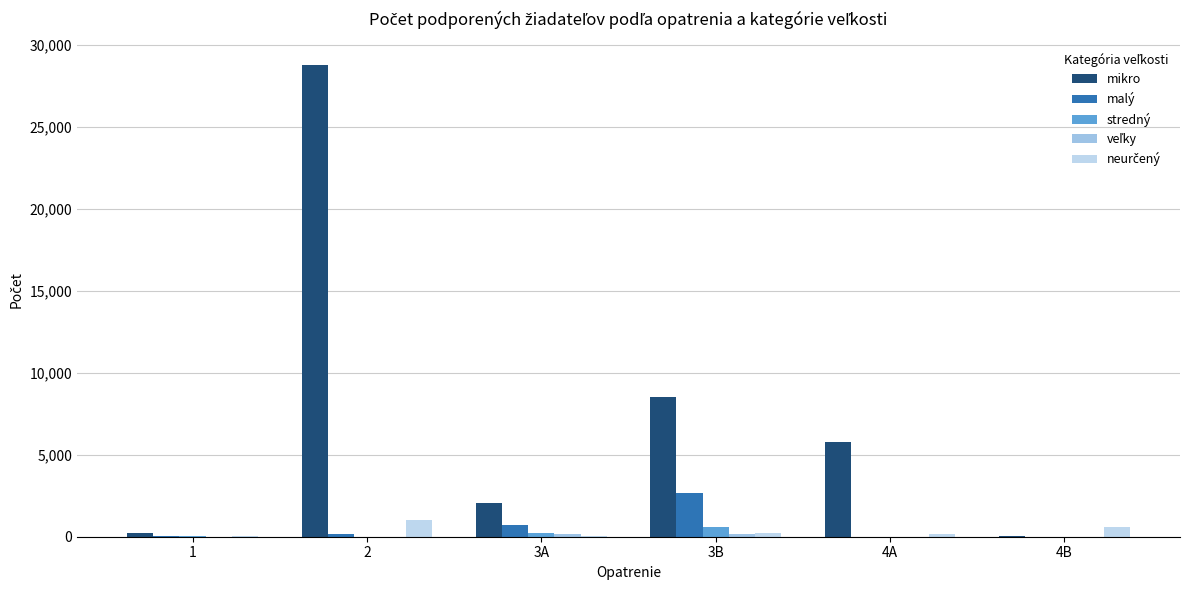

Reading left to right, what are all the values shown in this chart?

mikro: 250	28782	2072	8526	5795	68
malý: 66	153	730	2686	13	2
stredný: 18	6	244	594	0	0
veľky: 1	1	148	160	1	0
neurčený: 14	1022	48	227	172	610